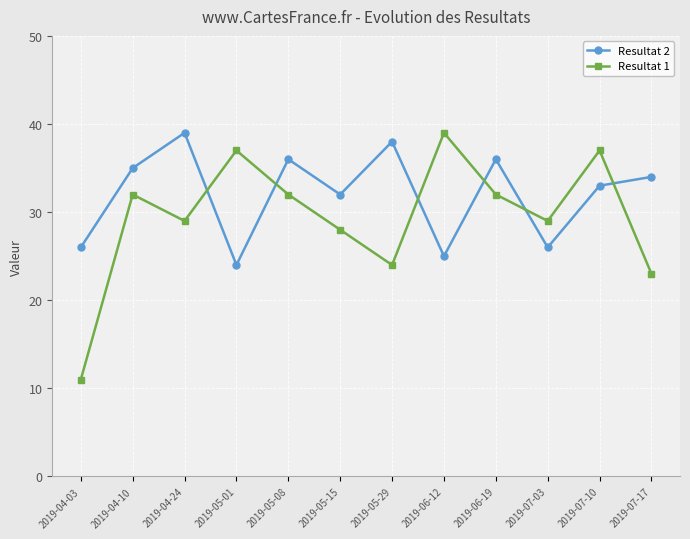

What is the sum of the Resultat 2 values at 2019-04-24 and 2019-07-17?

73